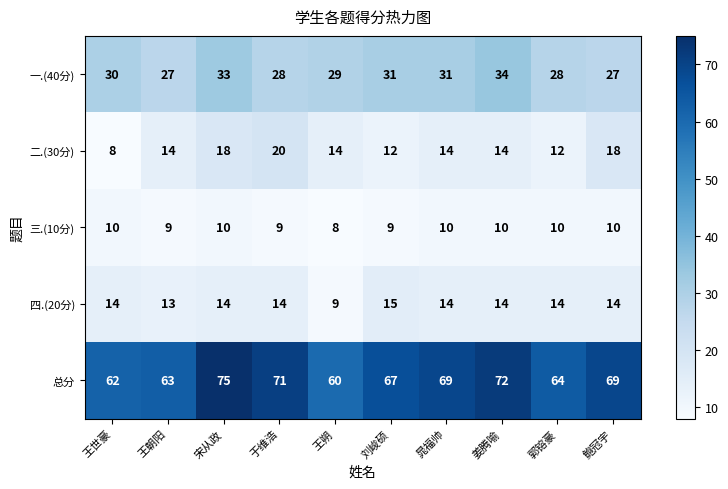

Between 王朔 and 鲍冠宇, which series saw the biggest shift?

总分